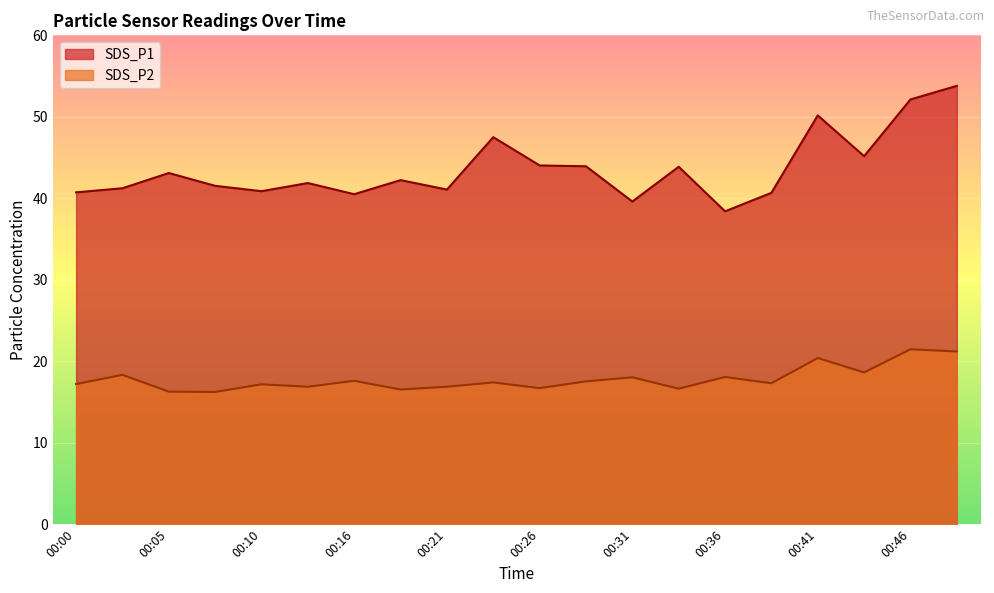

Which has a higher value, 00:00 or 00:24?

00:24